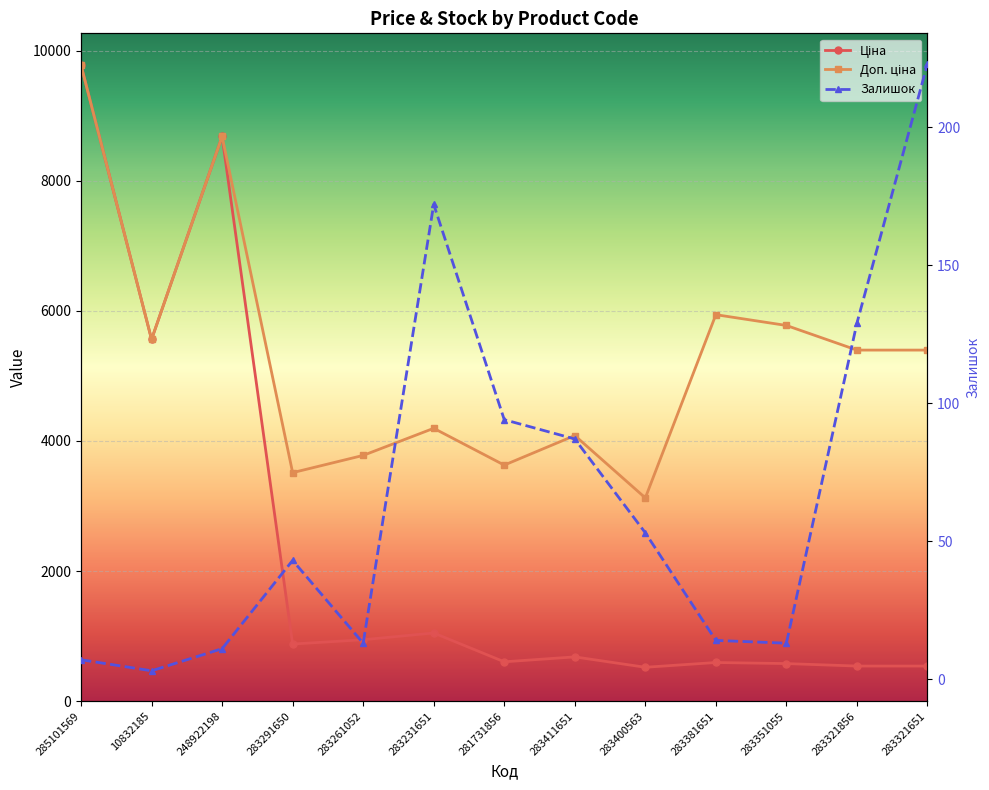

What is the spread (max minus min) of values at 283321651?

5172.7